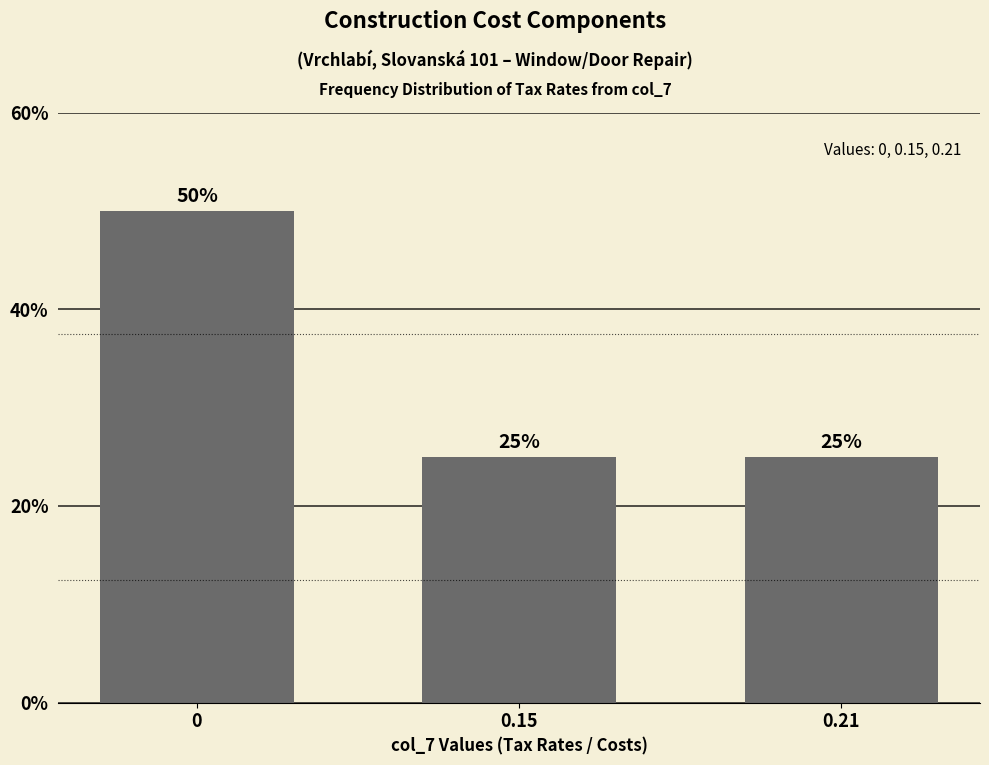

Reading right to left, what are all the values shown in this chart?

25	25	50